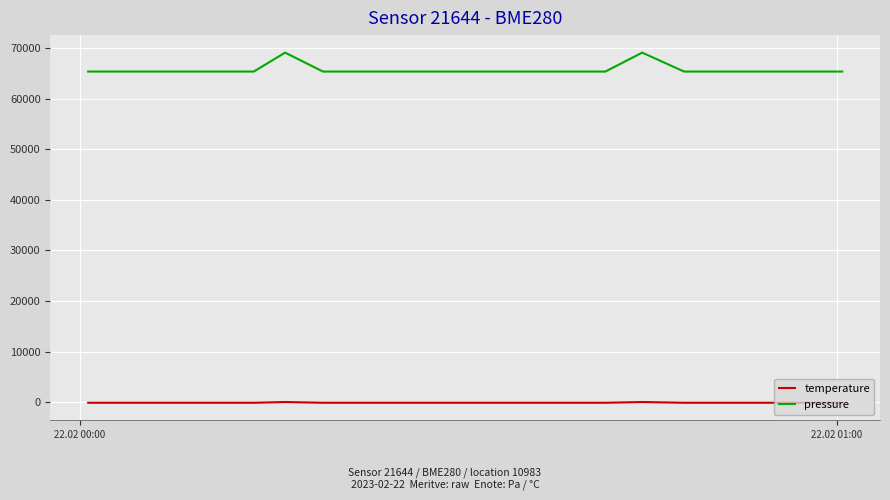

List the series in order of their overall mean, lowest first.

temperature, pressure